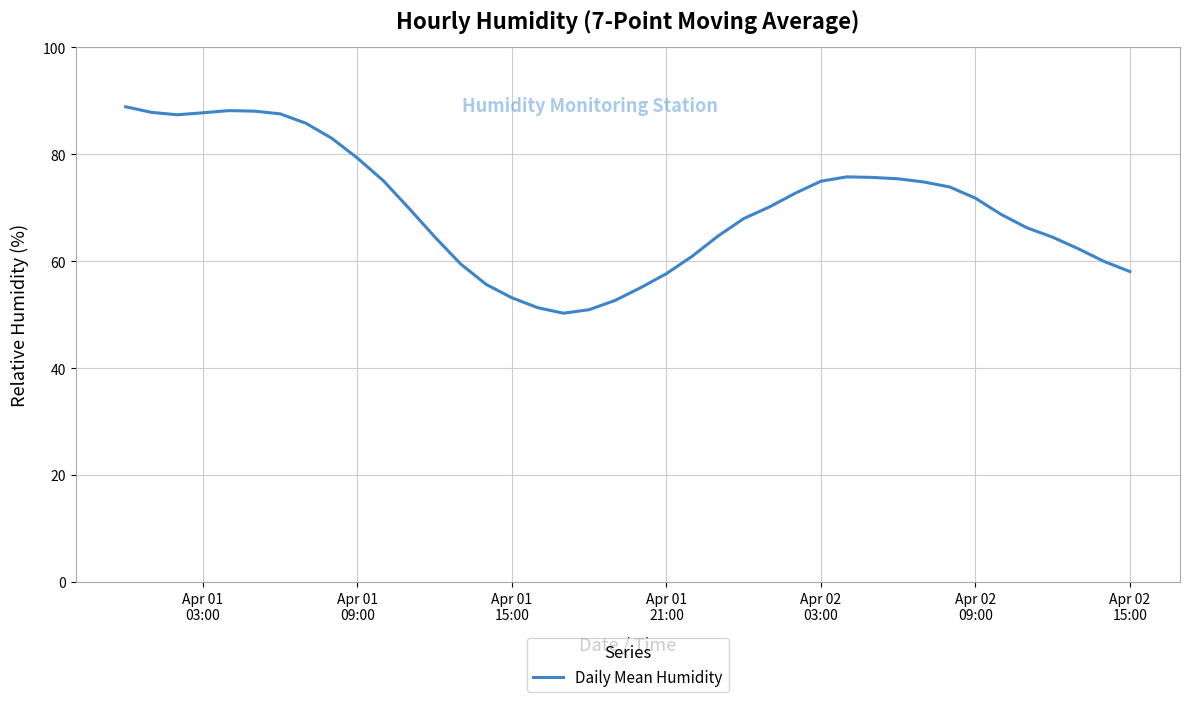

What is the smallest value displayed?

50.3